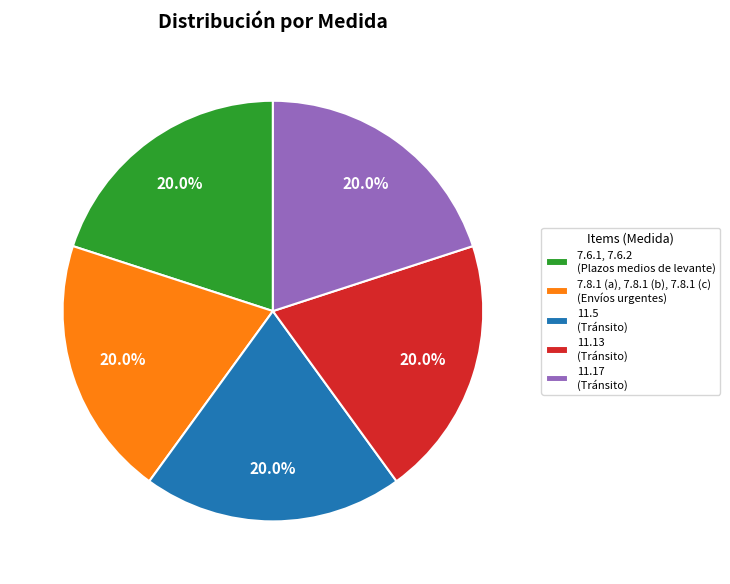

Count the number of slices in the pie.

5